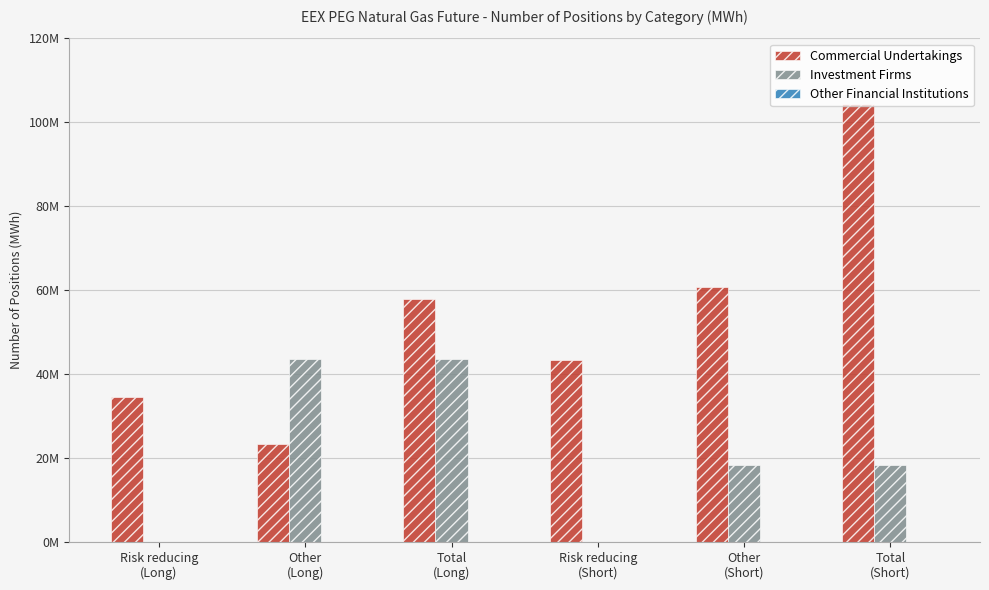

What is the sum of the Commercial Undertakings values at Risk reducing
(Short) and Total
(Short)?

147677726